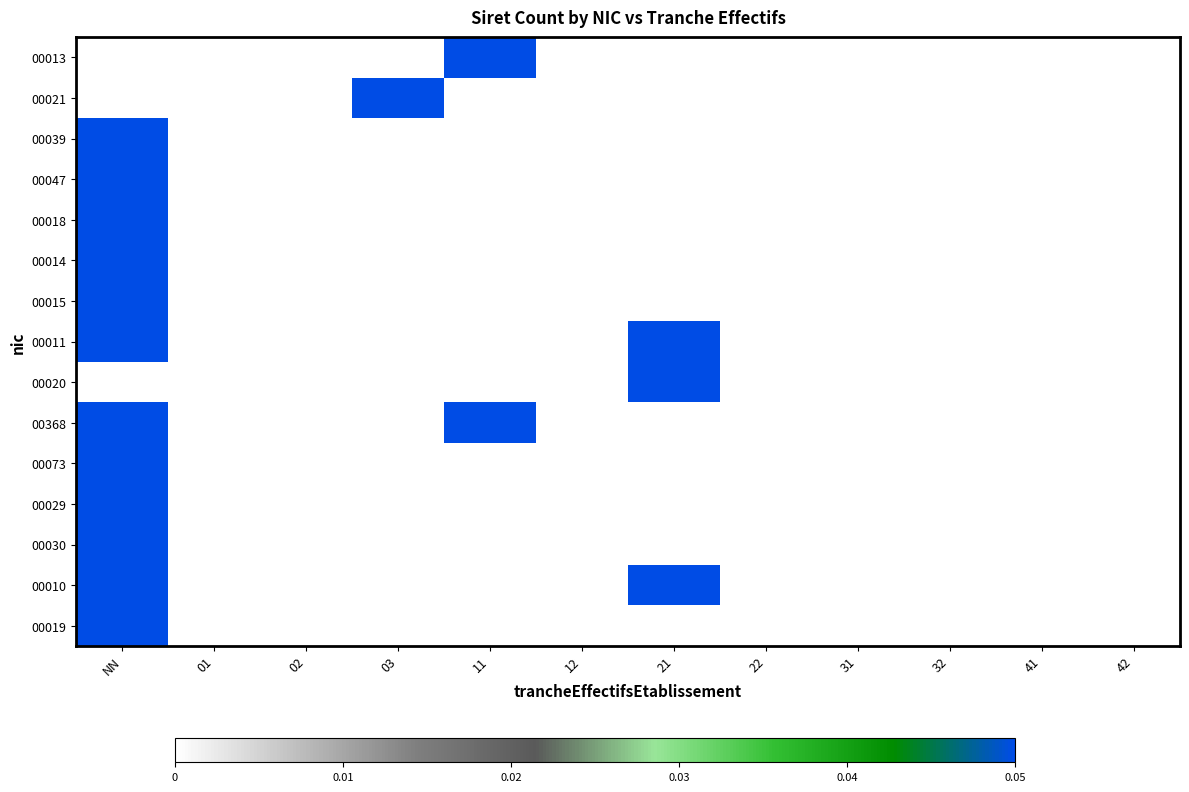

Reading left to right, what are all the values shown in this chart?

00013: NN=0.0	01=0.0	02=0.0	03=0.0	11=0.1	12=0.0	21=0.0	22=0.0	31=0.0	32=0.0	41=0.0	42=0.0
00021: NN=0.0	01=0.0	02=0.0	03=0.1	11=0.0	12=0.0	21=0.0	22=0.0	31=0.0	32=0.0	41=0.0	42=0.0
00039: NN=0.1	01=0.0	02=0.0	03=0.0	11=0.0	12=0.0	21=0.0	22=0.0	31=0.0	32=0.0	41=0.0	42=0.0
00047: NN=0.1	01=0.0	02=0.0	03=0.0	11=0.0	12=0.0	21=0.0	22=0.0	31=0.0	32=0.0	41=0.0	42=0.0
00018: NN=0.1	01=0.0	02=0.0	03=0.0	11=0.0	12=0.0	21=0.0	22=0.0	31=0.0	32=0.0	41=0.0	42=0.0
00014: NN=0.1	01=0.0	02=0.0	03=0.0	11=0.0	12=0.0	21=0.0	22=0.0	31=0.0	32=0.0	41=0.0	42=0.0
00015: NN=0.1	01=0.0	02=0.0	03=0.0	11=0.0	12=0.0	21=0.0	22=0.0	31=0.0	32=0.0	41=0.0	42=0.0
00011: NN=0.1	01=0.0	02=0.0	03=0.0	11=0.0	12=0.0	21=0.1	22=0.0	31=0.0	32=0.0	41=0.0	42=0.0
00020: NN=0.0	01=0.0	02=0.0	03=0.0	11=0.0	12=0.0	21=0.1	22=0.0	31=0.0	32=0.0	41=0.0	42=0.0
00368: NN=0.1	01=0.0	02=0.0	03=0.0	11=0.1	12=0.0	21=0.0	22=0.0	31=0.0	32=0.0	41=0.0	42=0.0
00073: NN=0.1	01=0.0	02=0.0	03=0.0	11=0.0	12=0.0	21=0.0	22=0.0	31=0.0	32=0.0	41=0.0	42=0.0
00029: NN=0.1	01=0.0	02=0.0	03=0.0	11=0.0	12=0.0	21=0.0	22=0.0	31=0.0	32=0.0	41=0.0	42=0.0
00030: NN=0.1	01=0.0	02=0.0	03=0.0	11=0.0	12=0.0	21=0.0	22=0.0	31=0.0	32=0.0	41=0.0	42=0.0
00010: NN=0.1	01=0.0	02=0.0	03=0.0	11=0.0	12=0.0	21=0.1	22=0.0	31=0.0	32=0.0	41=0.0	42=0.0
00019: NN=0.1	01=0.0	02=0.0	03=0.0	11=0.0	12=0.0	21=0.0	22=0.0	31=0.0	32=0.0	41=0.0	42=0.0